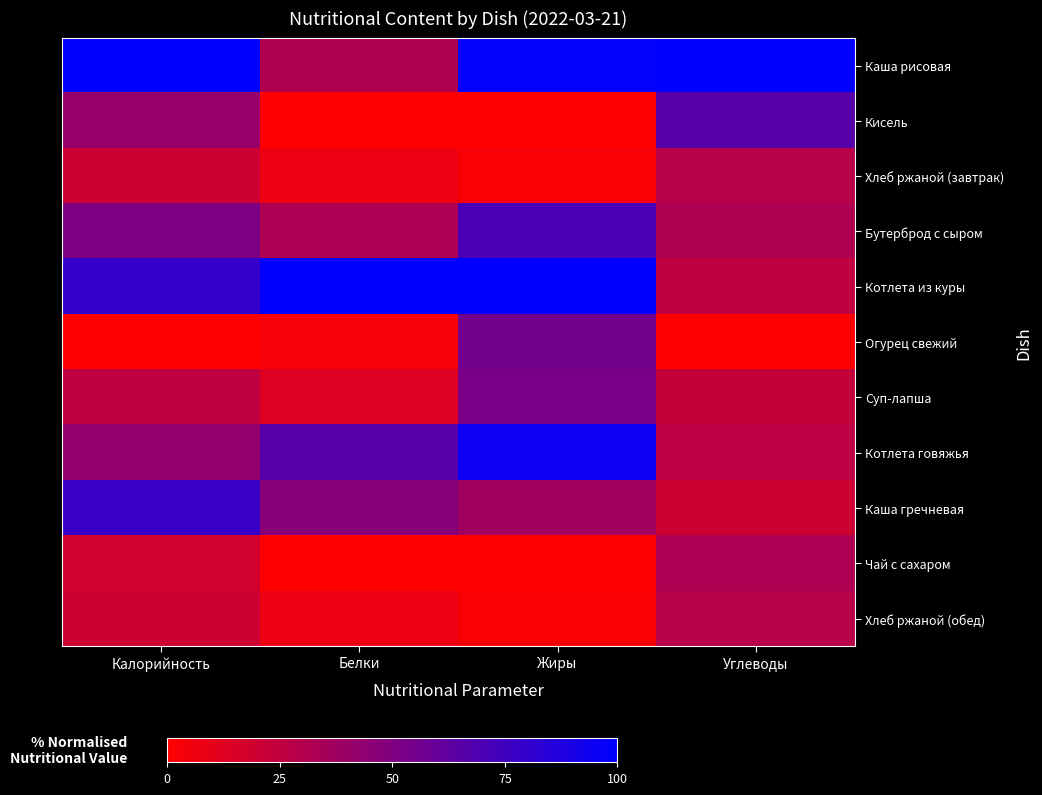

At which category does the chart reach its peak across all series?

Калорийность